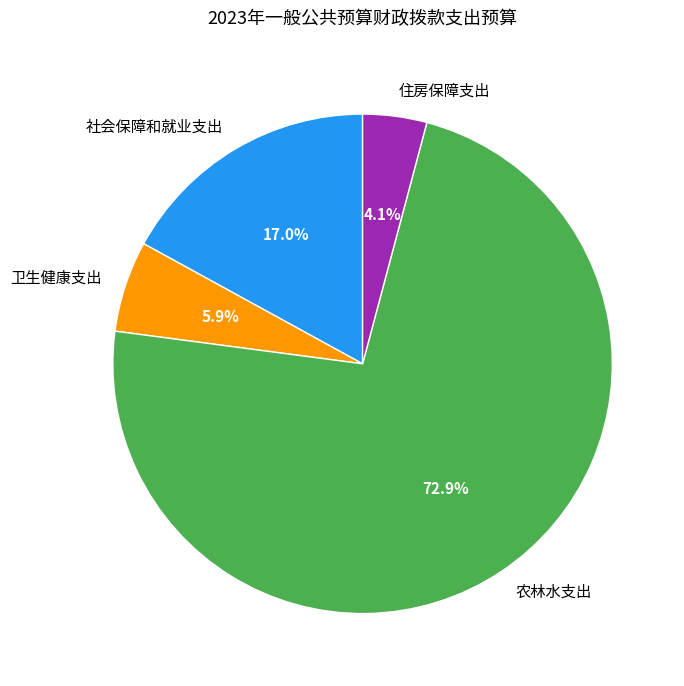

Between 住房保障支出 and 农林水支出, which is larger?

农林水支出